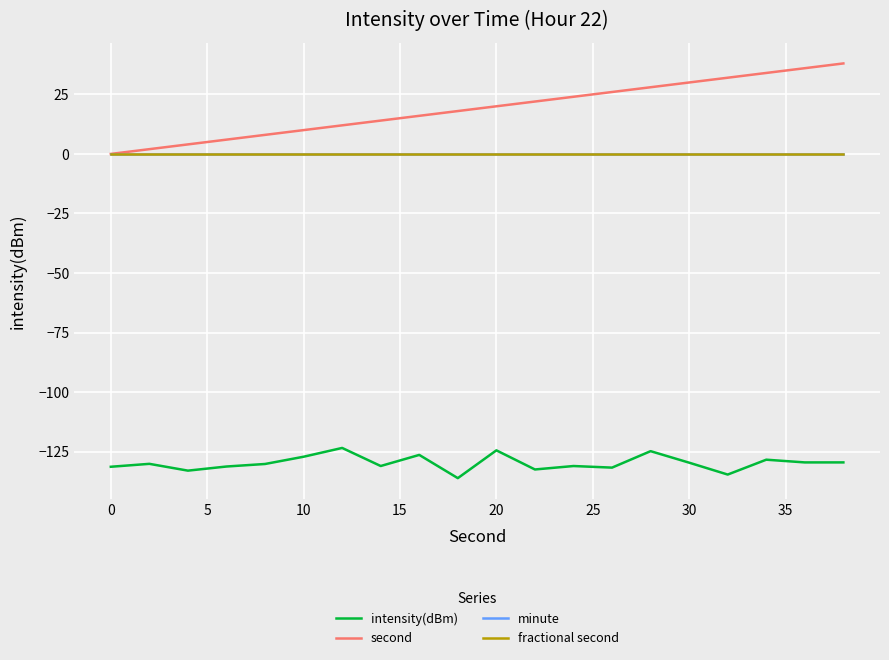

Does the chart have visible grid lines?

Yes